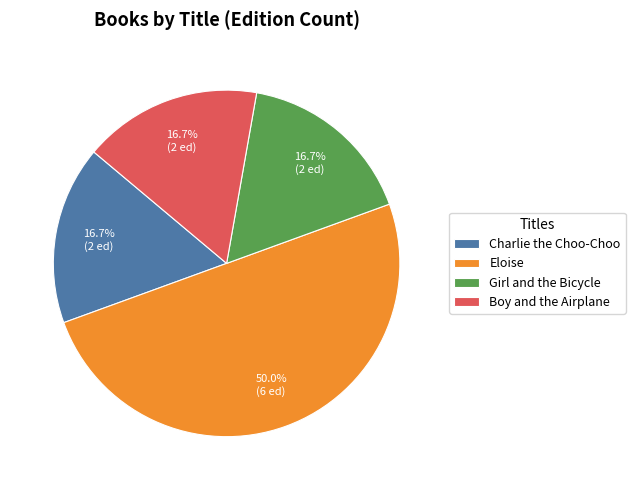

Which category has the biggest portion of the pie?

Eloise